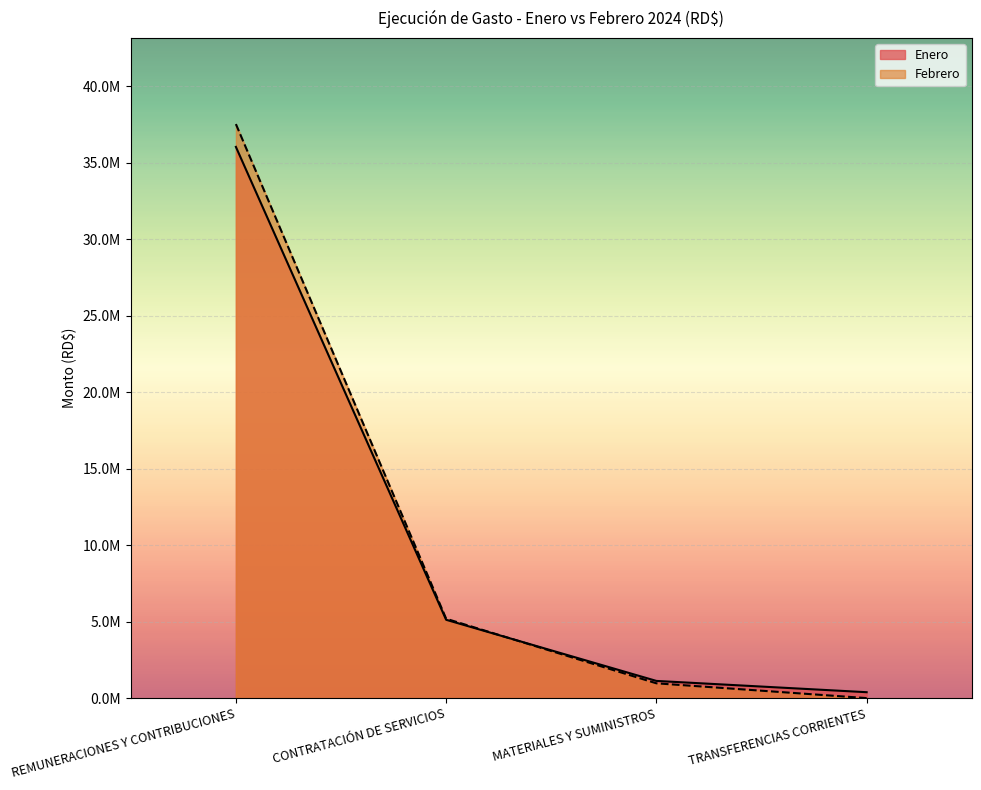

How many times do Enero and Febrero cross each other?

1